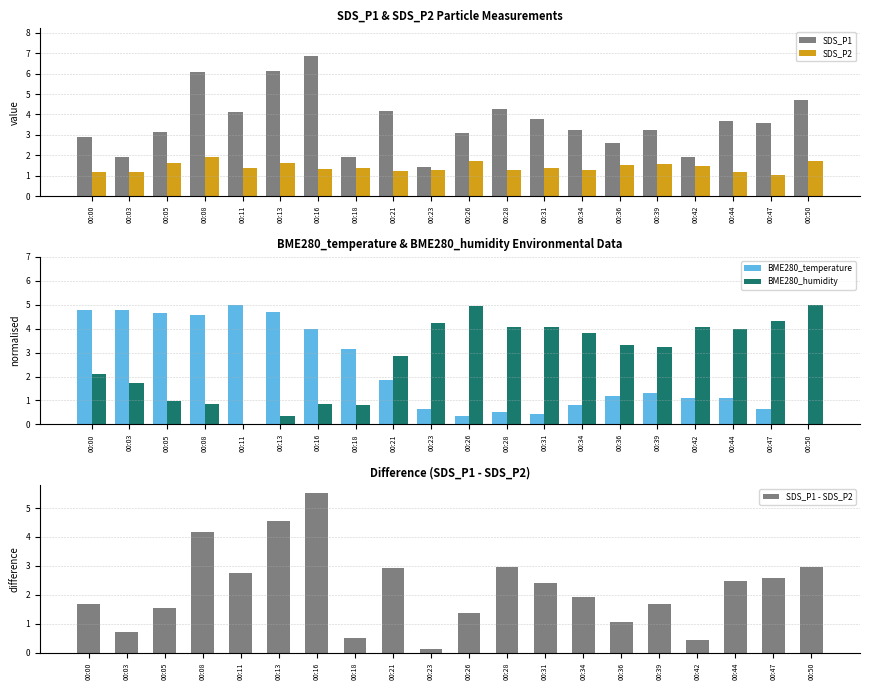

What is the highest value of the SDS_P2 series?

1.9